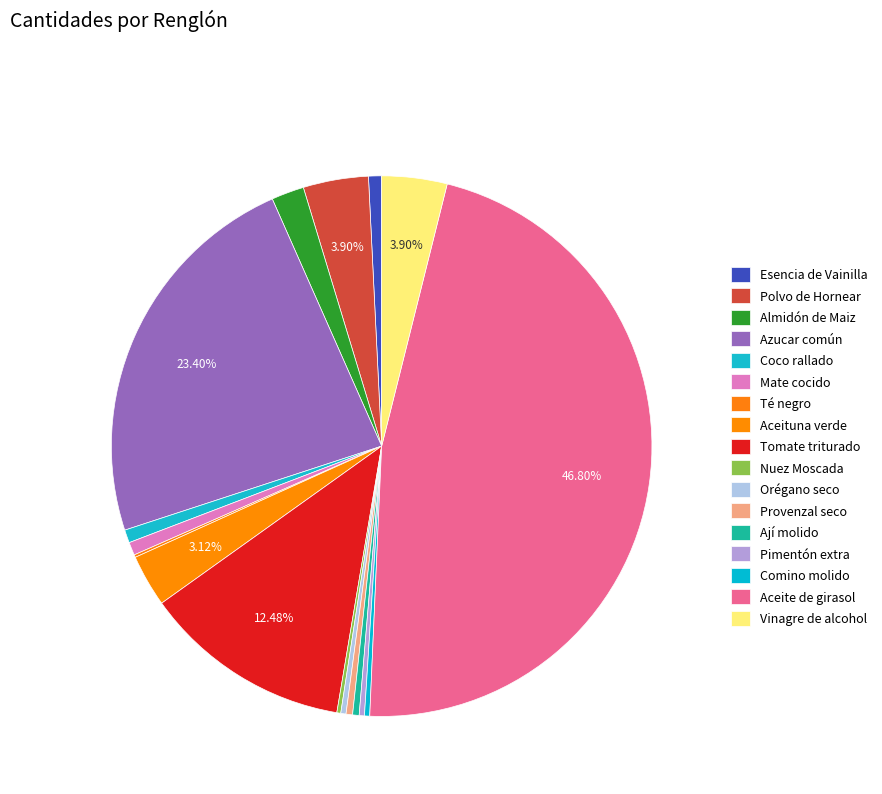

Count the number of slices in the pie.

17